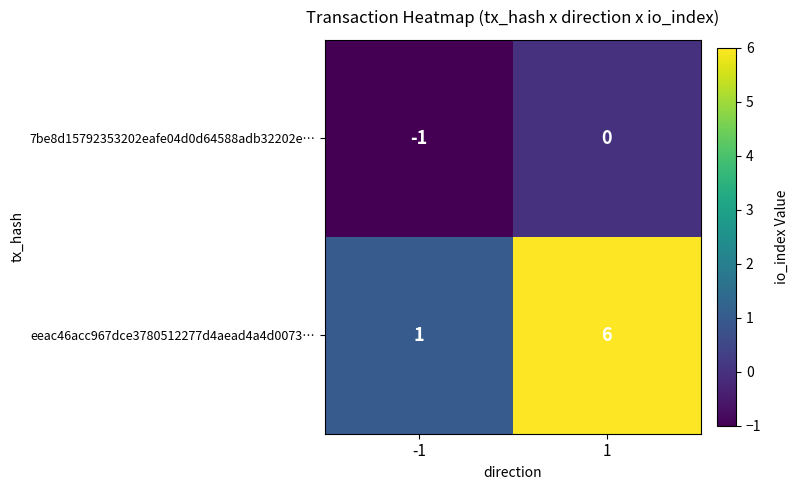

Reading left to right, extract all data points from this chart.

7be8d15792353202eafe04d0d64588adb32202e…: -1=-1	1=0
eeac46acc967dce3780512277d4aead4a4d0073…: -1=1	1=6